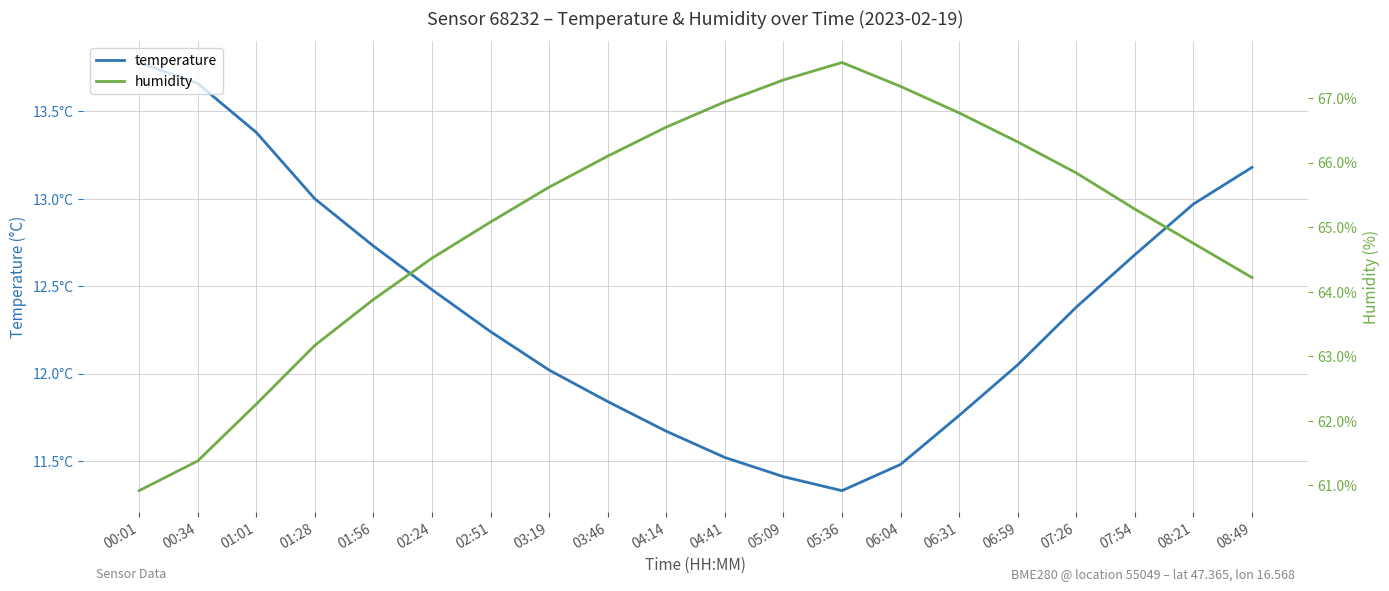

How many lines are shown in the chart?

2